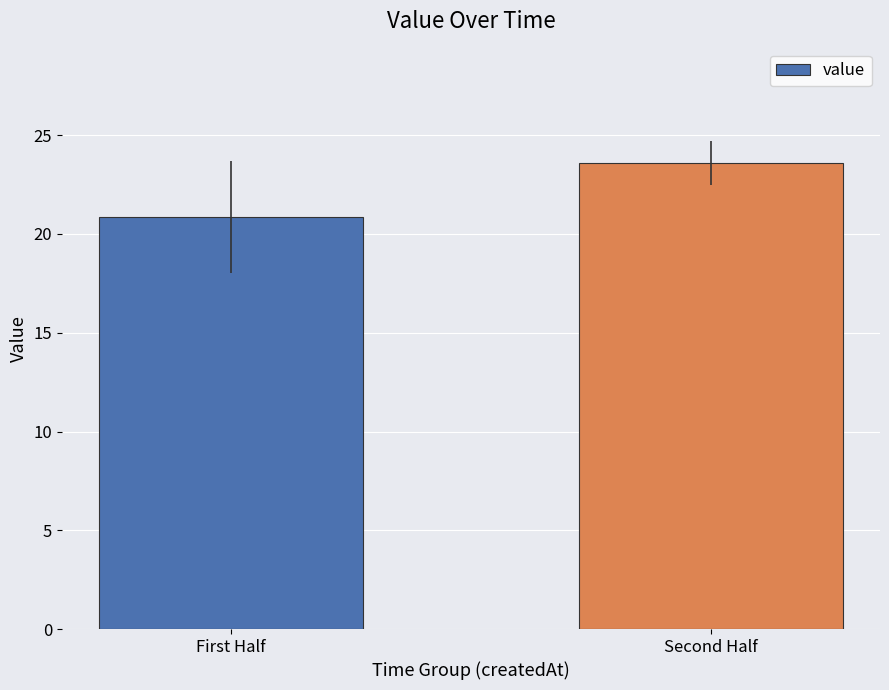

What is the label of the 1st bar from the left?

First Half